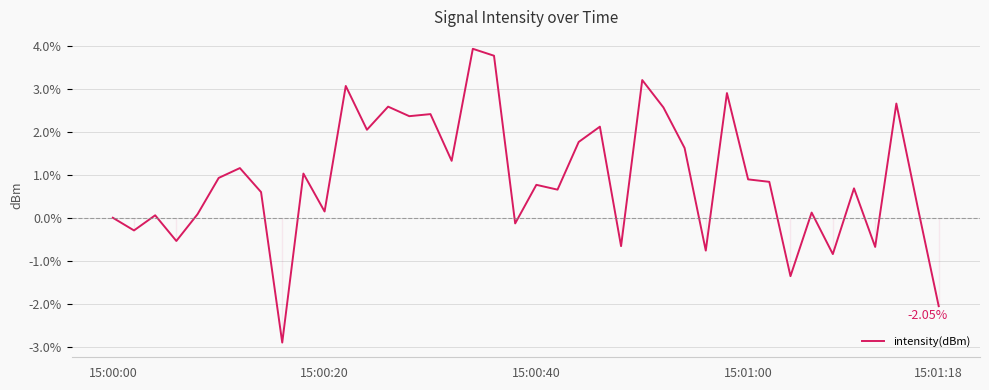

True or false: the data has more than 1 interior local peaks.

True